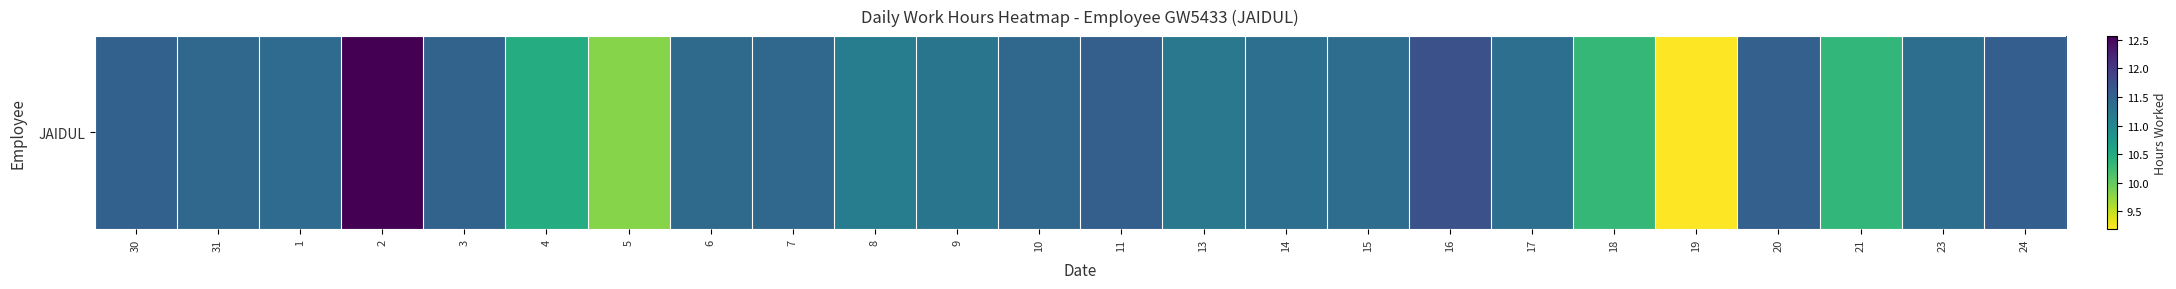

Reading left to right, list all the values displayed in this chart.

30=11.5	31=11.4	1=11.4	2=12.6	3=11.5	4=10.5	5=9.8	6=11.4	7=11.4	8=11.2	9=11.3	10=11.4	11=11.5	13=11.2	14=11.3	15=11.4	16=11.7	17=11.3	18=10.3	19=9.2	20=11.5	21=10.3	23=11.3	24=11.6